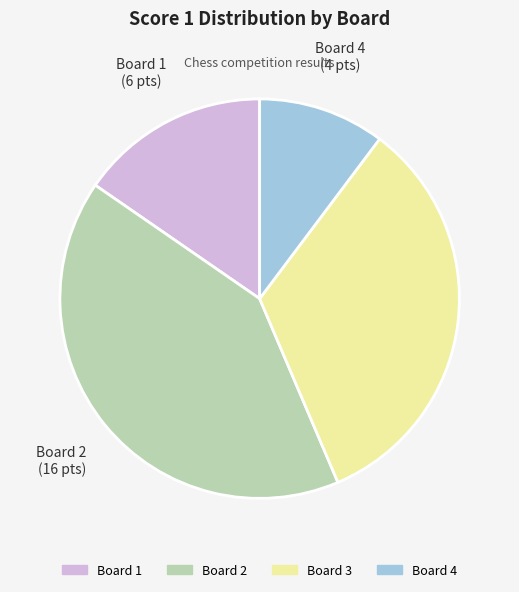

True or false: Board 4 accounts for 10% of the total.

True